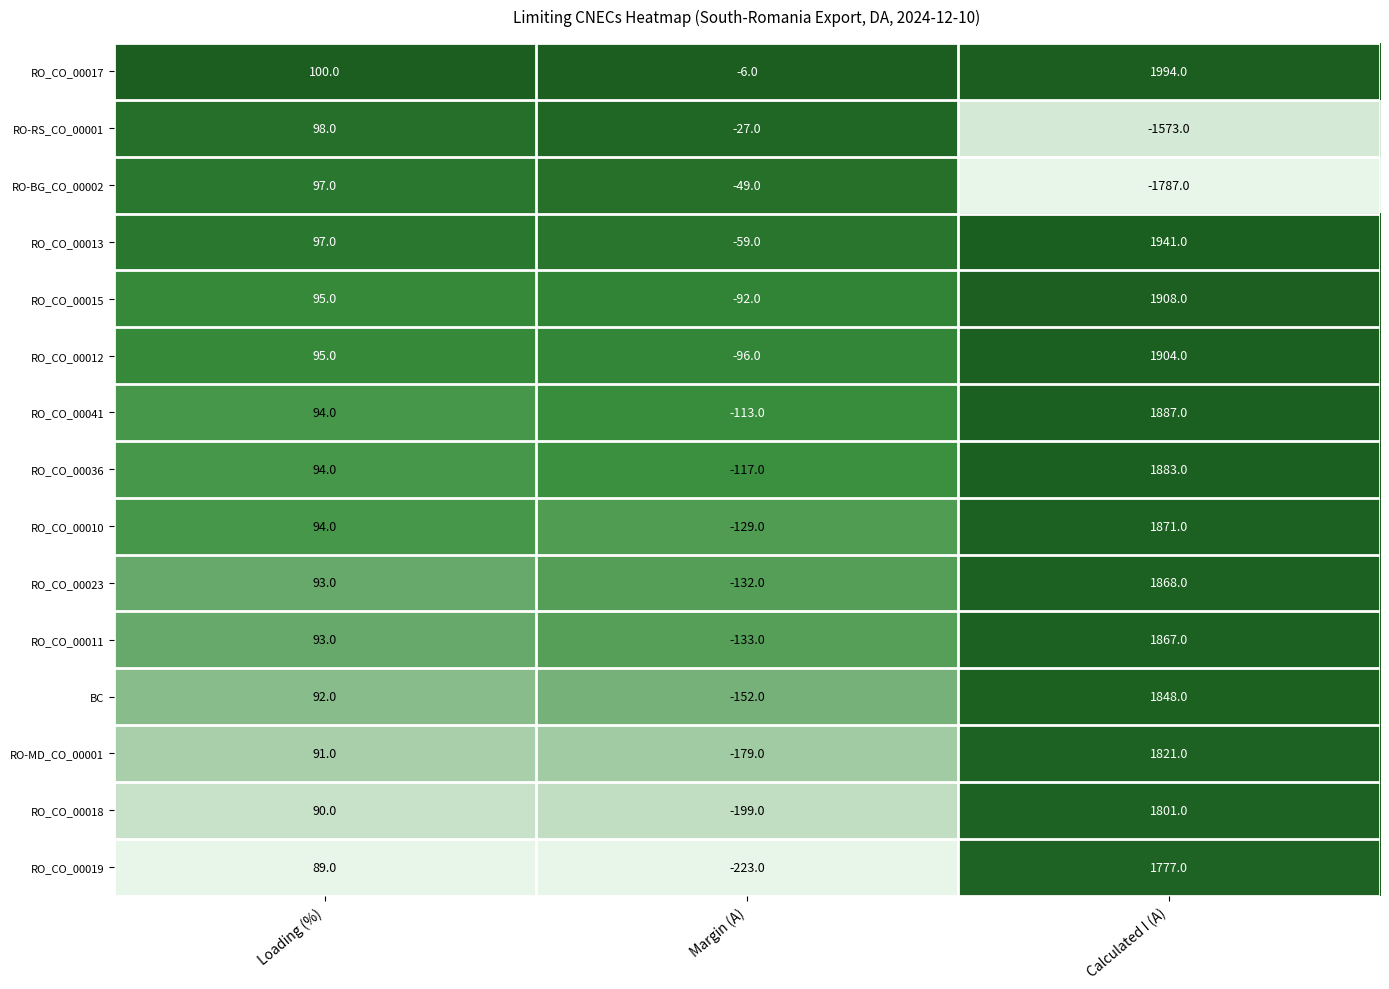

At how many categories does at least one series exceed 0?

2